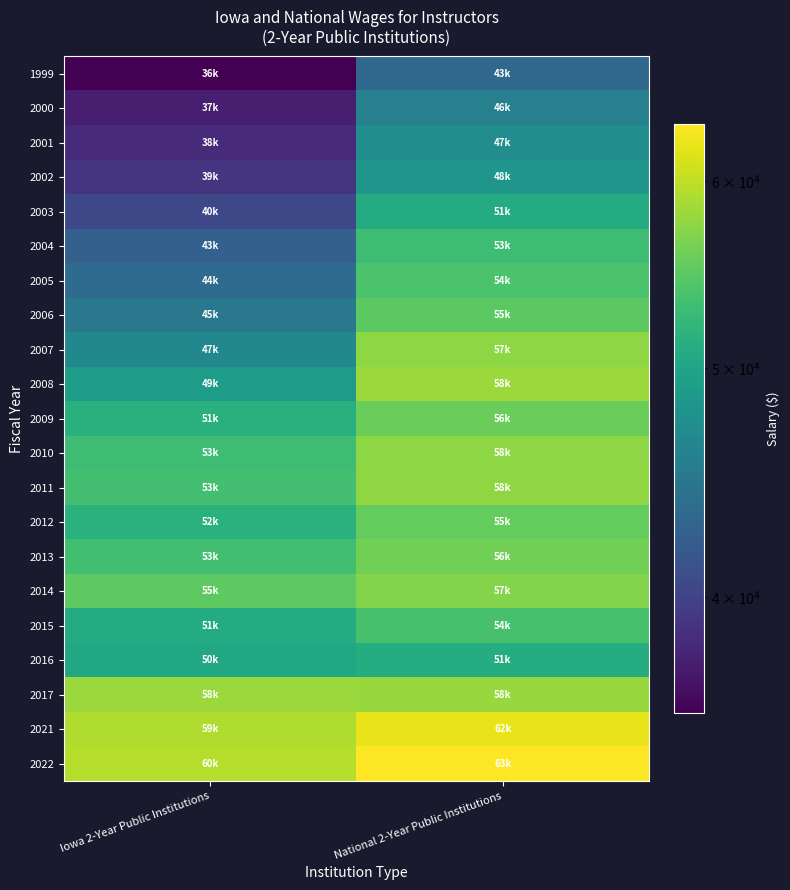

Reading left to right, what are all the values shown in this chart?

1999: Iowa 2-Year Public Institutions=35726	National 2-Year Public Institutions=43295
2000: Iowa 2-Year Public Institutions=37460	National 2-Year Public Institutions=45919
2001: Iowa 2-Year Public Institutions=38334	National 2-Year Public Institutions=47285
2002: Iowa 2-Year Public Institutions=38950	National 2-Year Public Institutions=48240
2003: Iowa 2-Year Public Institutions=40431	National 2-Year Public Institutions=50837
2004: Iowa 2-Year Public Institutions=42624	National 2-Year Public Institutions=53080
2005: Iowa 2-Year Public Institutions=43675	National 2-Year Public Institutions=53932
2006: Iowa 2-Year Public Institutions=44943	National 2-Year Public Institutions=54895
2007: Iowa 2-Year Public Institutions=46661	National 2-Year Public Institutions=57466
2008: Iowa 2-Year Public Institutions=48911	National 2-Year Public Institutions=58175
2009: Iowa 2-Year Public Institutions=51400	National 2-Year Public Institutions=55809
2010: Iowa 2-Year Public Institutions=53095	National 2-Year Public Institutions=57530
2011: Iowa 2-Year Public Institutions=53442	National 2-Year Public Institutions=57677
2012: Iowa 2-Year Public Institutions=51581	National 2-Year Public Institutions=55373
2013: Iowa 2-Year Public Institutions=53339	National 2-Year Public Institutions=56075
2014: Iowa 2-Year Public Institutions=54982	National 2-Year Public Institutions=56971
2015: Iowa 2-Year Public Institutions=50828	National 2-Year Public Institutions=53719
2016: Iowa 2-Year Public Institutions=50372	National 2-Year Public Institutions=50987
2017: Iowa 2-Year Public Institutions=58182	National 2-Year Public Institutions=58088
2021: Iowa 2-Year Public Institutions=59182	National 2-Year Public Institutions=62284
2022: Iowa 2-Year Public Institutions=59511	National 2-Year Public Institutions=63415